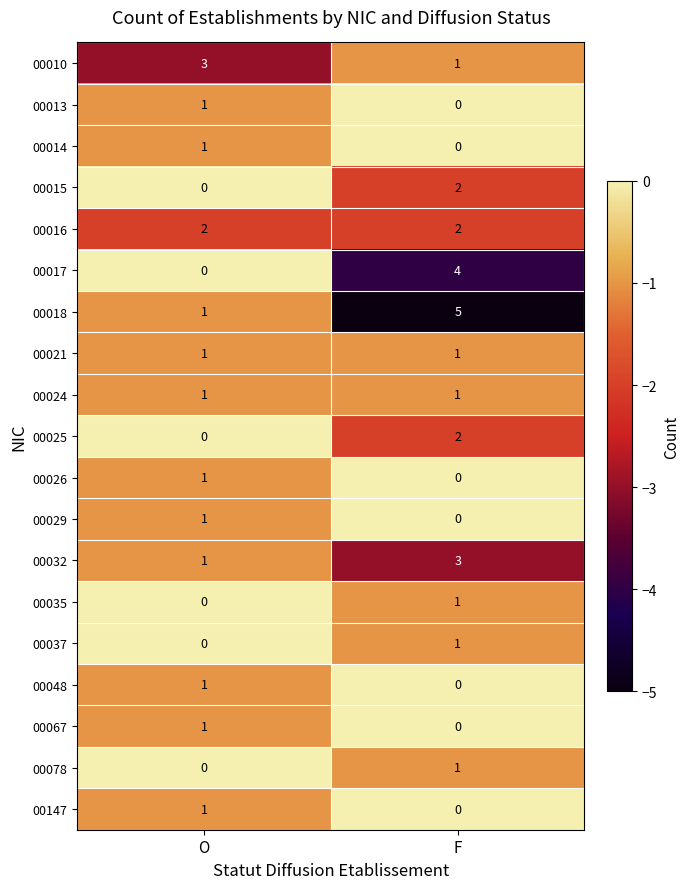

How many values in the 00032 series are below 3?

1